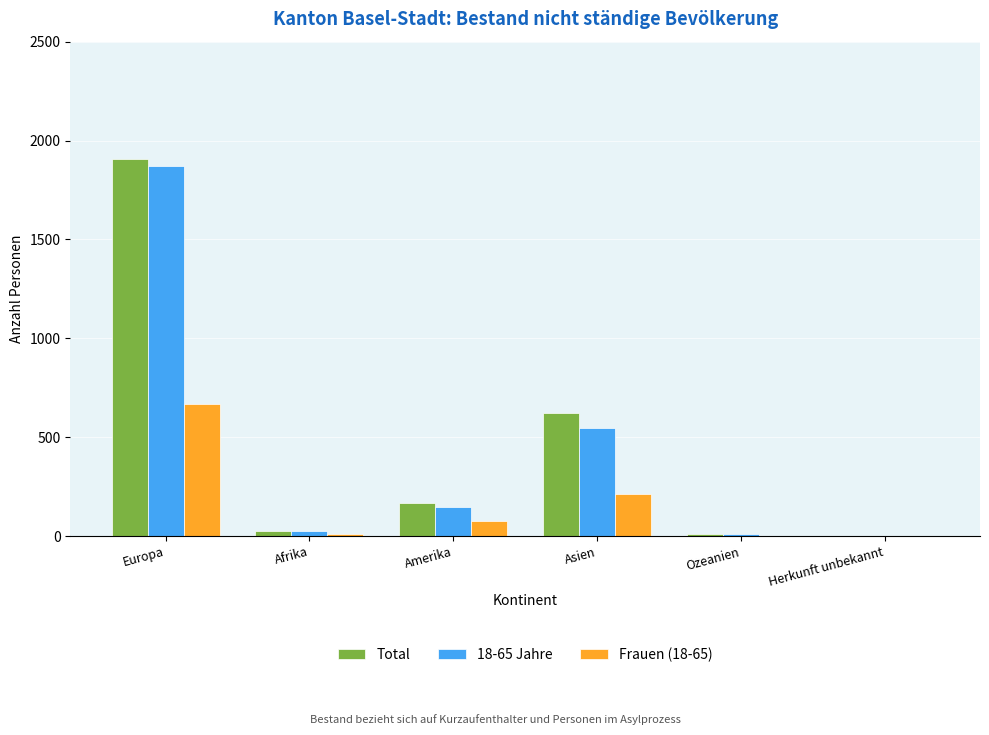

Is it true that 18-65 Jahre equals 0 at Herkunft unbekannt?

True